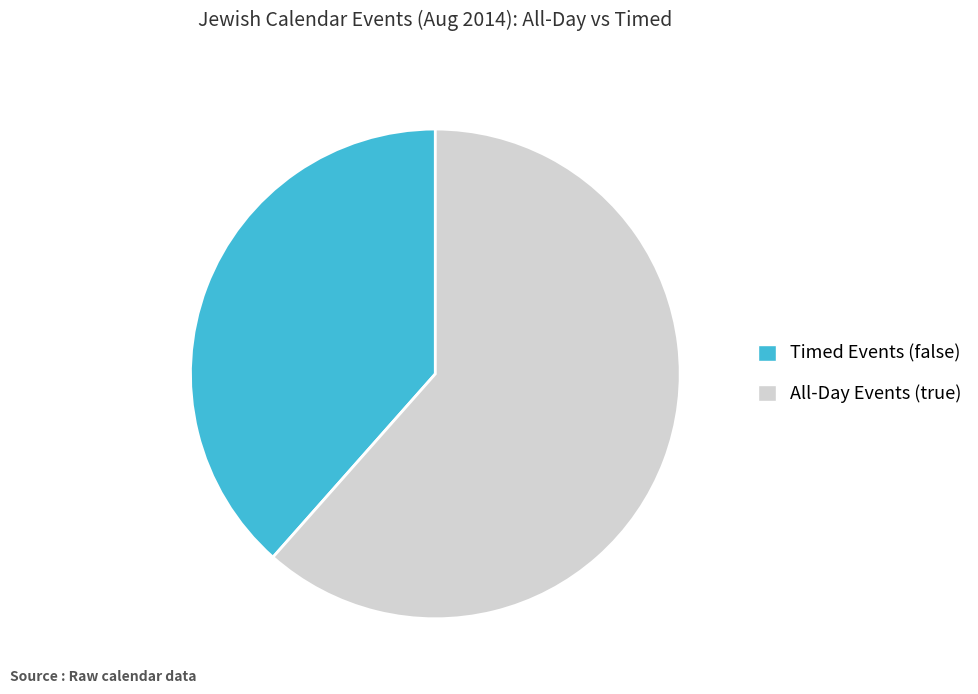

Is it true that All-Day Events (true) is 48% of the pie?

False